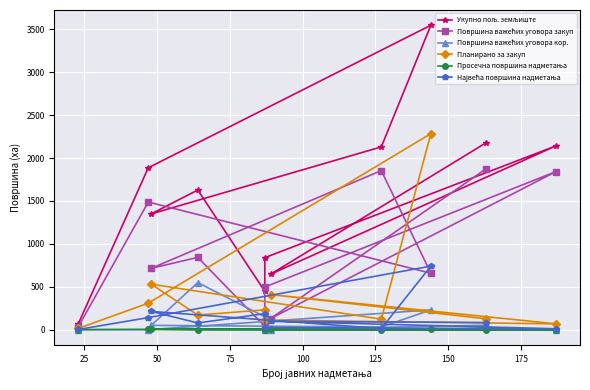

Which category has the lowest value across all series?

25